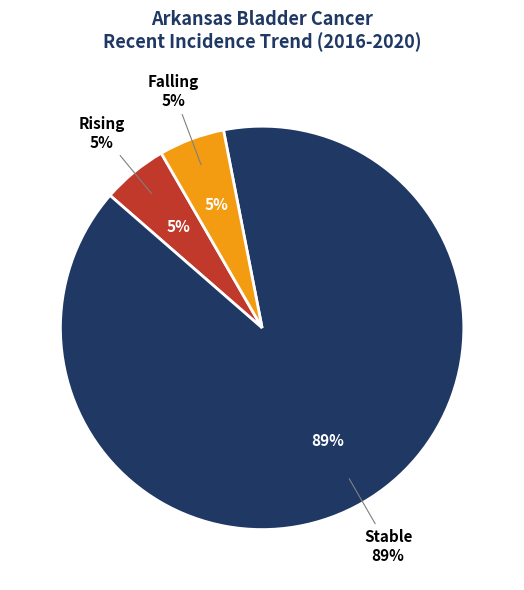

How many slices are in this pie chart?

3